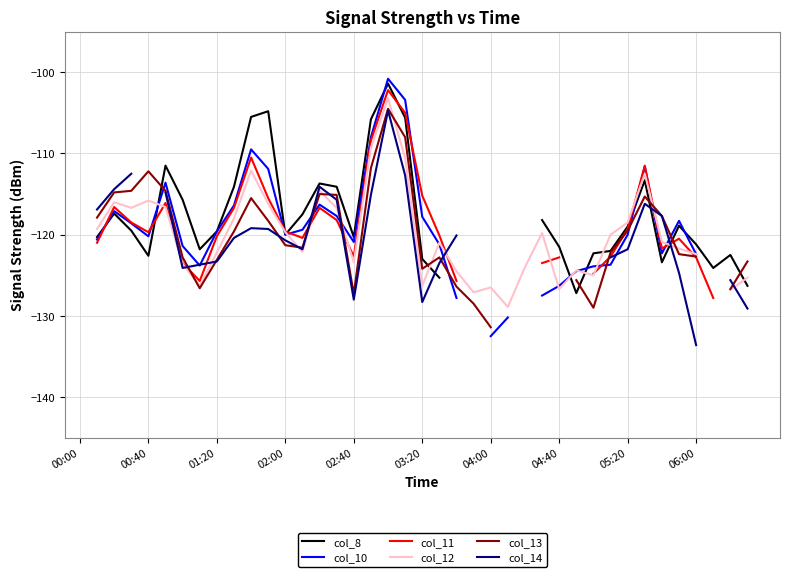

In col_11, how many points are lower than both neighbors (excluding endpoints)?

5